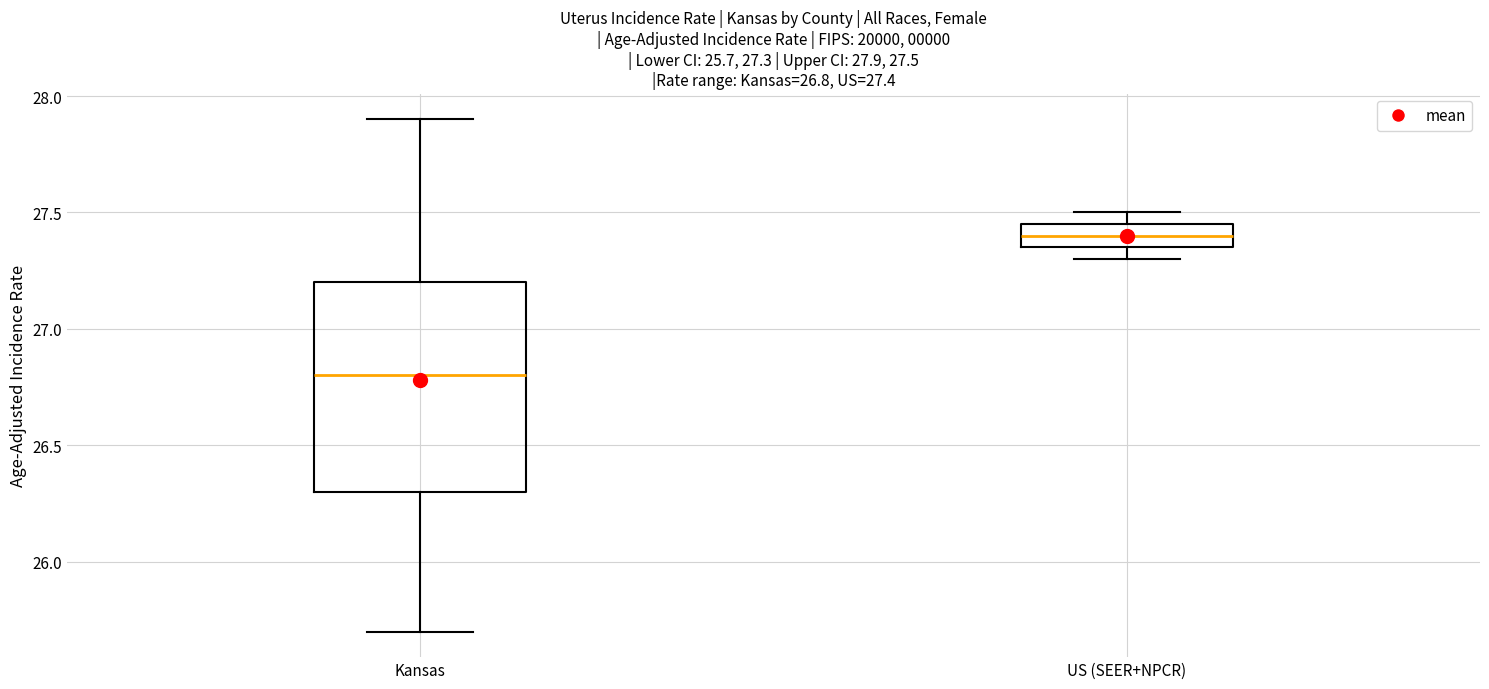

Which box's median line is the highest?

US (SEER+NPCR)